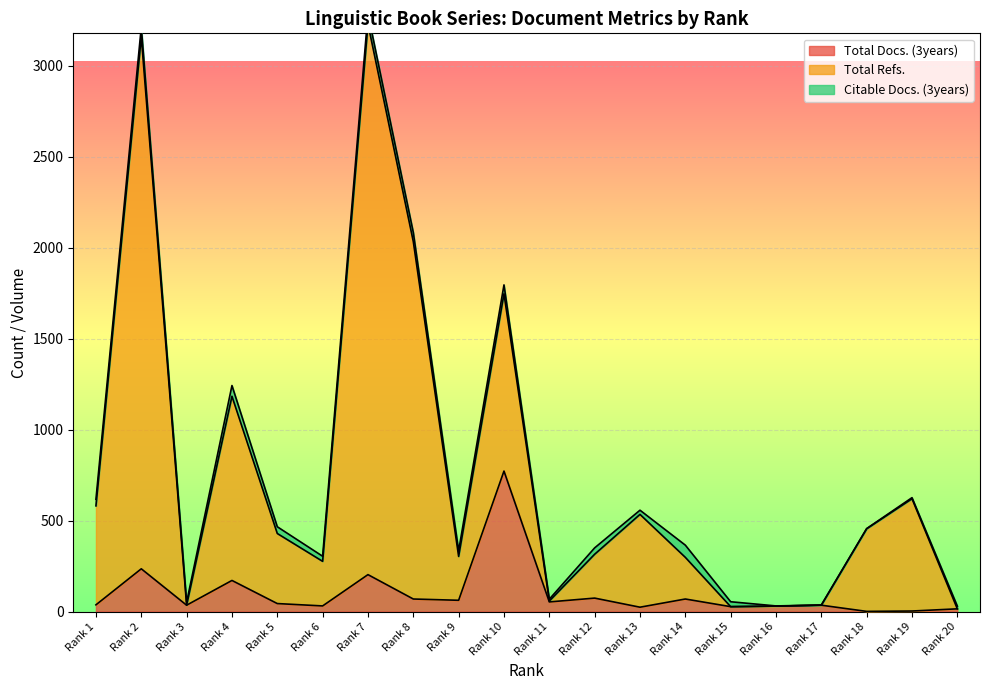

What is the difference between the maximum and second lowest values in the Total Refs. series?

3202